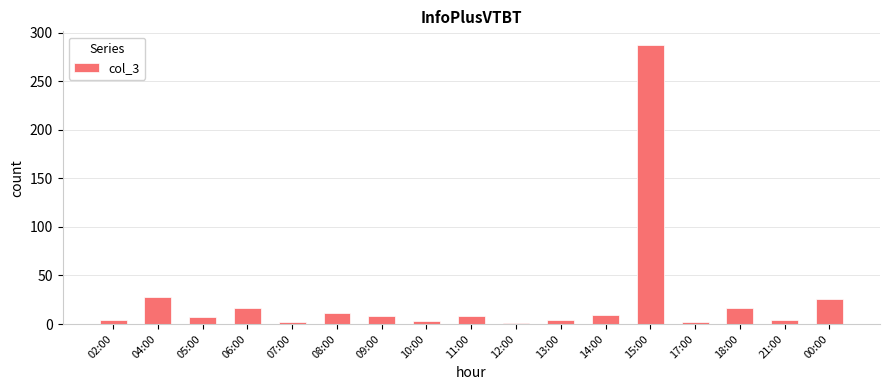

What is the sum of the values at 06:00 and 04:00?

45